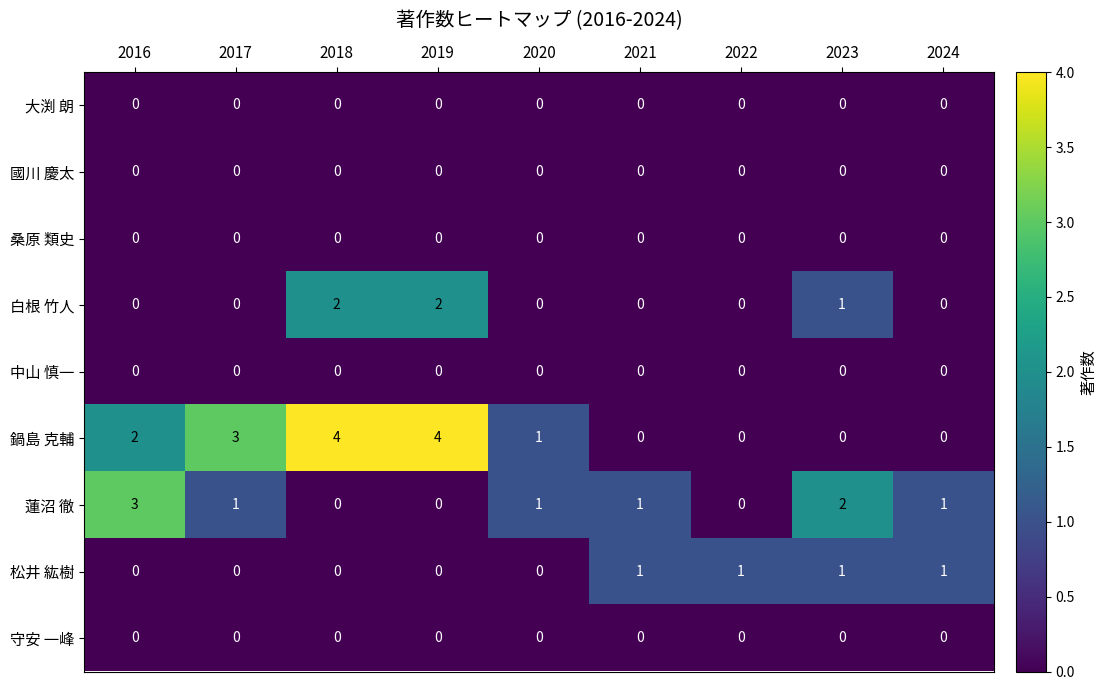

What is the sum of all 蓮沼 徹 values?

9